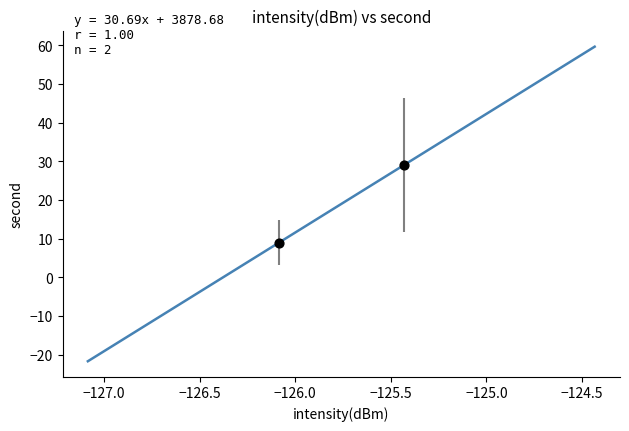

What is the average Y value?

19